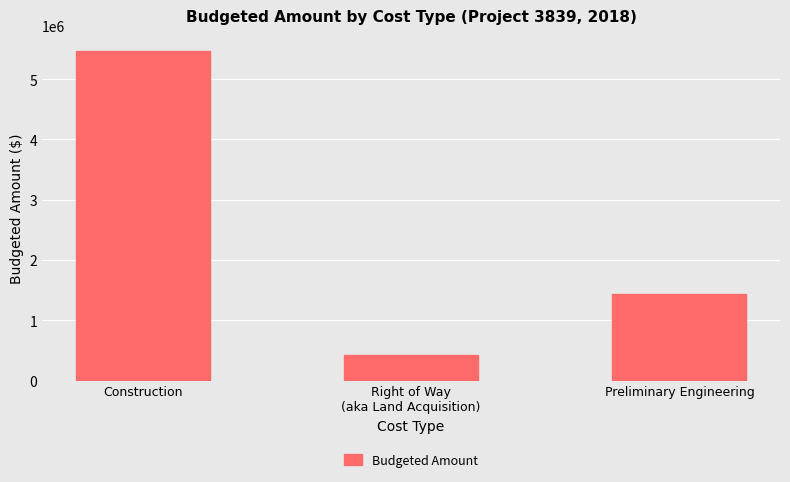

Which label corresponds to the largest value in the chart?

Construction